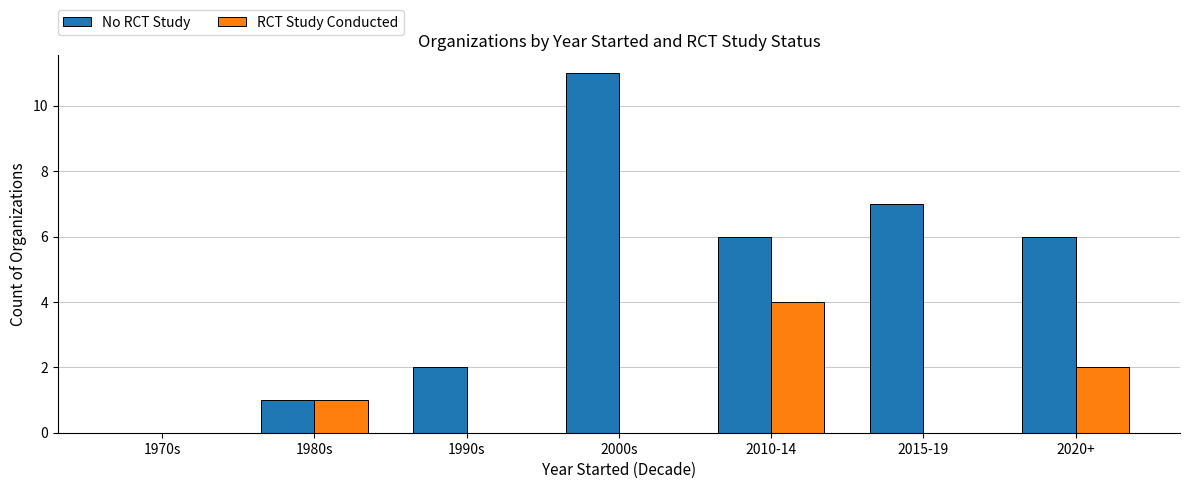

Between 2010-14 and 2020+, which series saw the biggest shift?

RCT Study Conducted